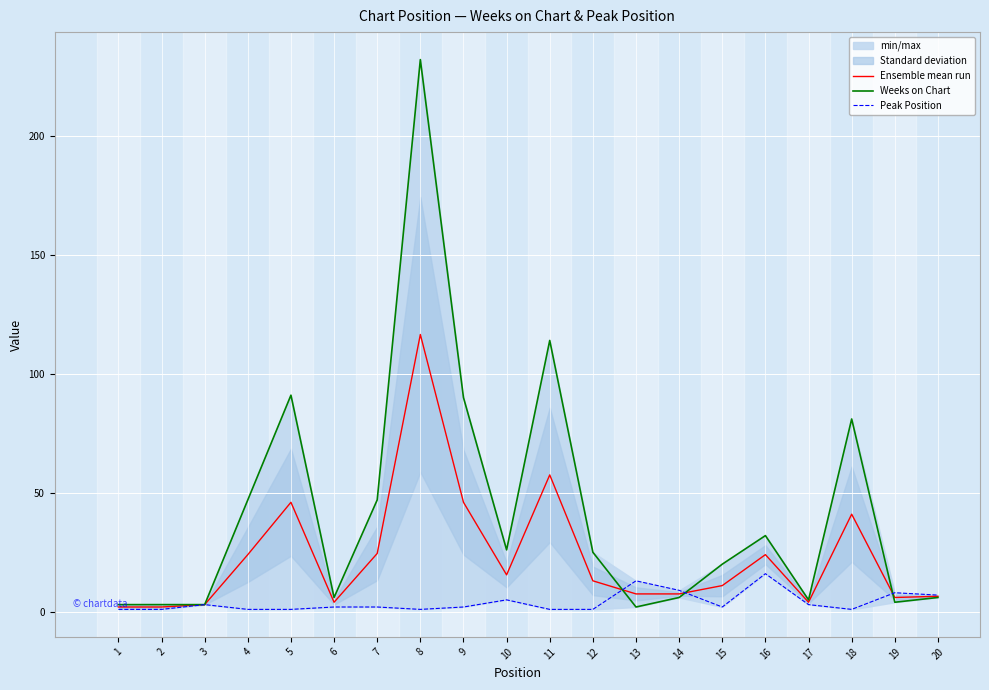

Is it true that Ensemble mean run equals 6.8 at 10?

False